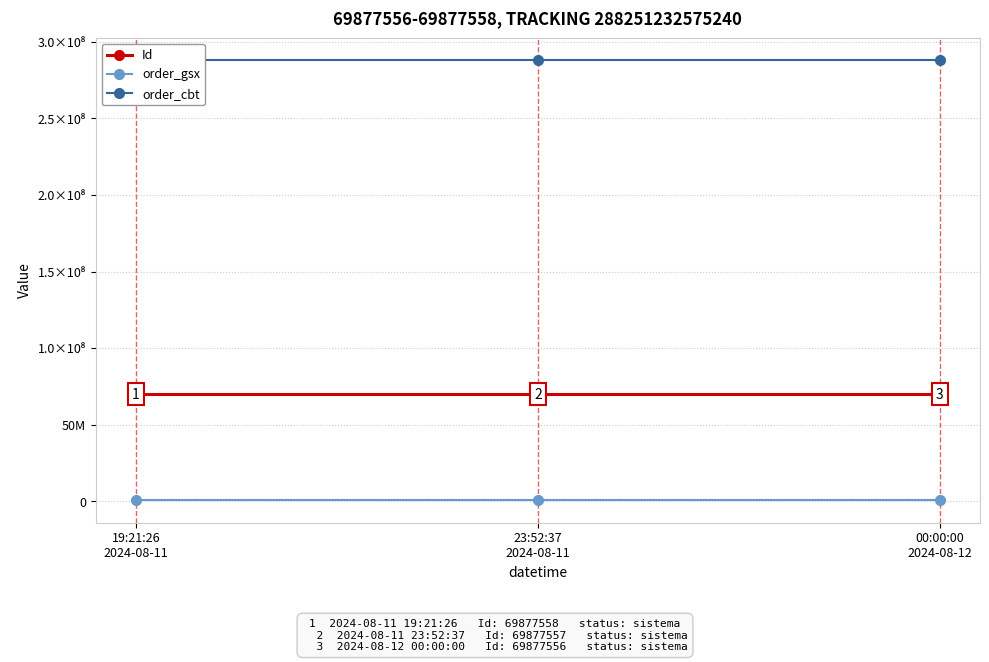

List the labels in order of order_cbt value, largest first.

19:21:26
2024-08-11, 23:52:37
2024-08-11, 00:00:00
2024-08-12